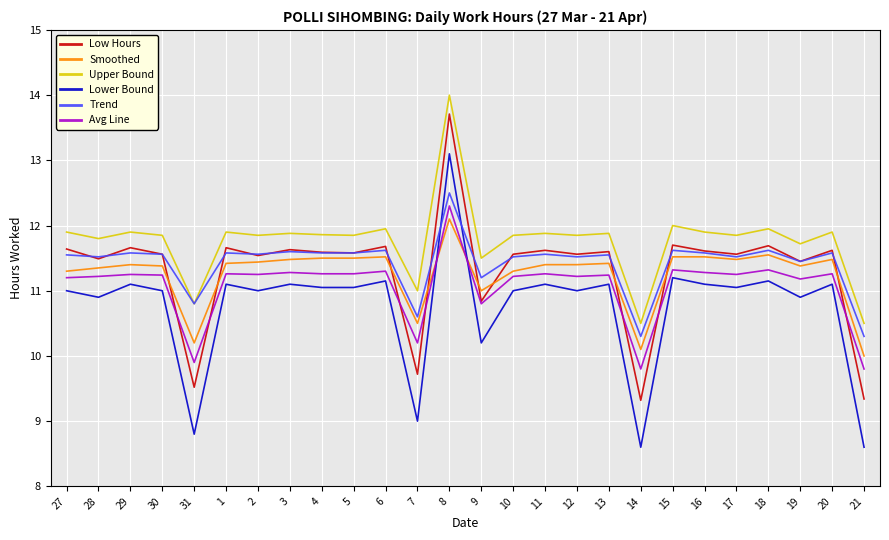

Which series has the largest total across all categories?

Upper Bound